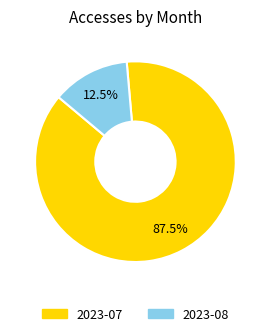

To the nearest percent, what is the difference between the largest and smallest slice percentages?

75%